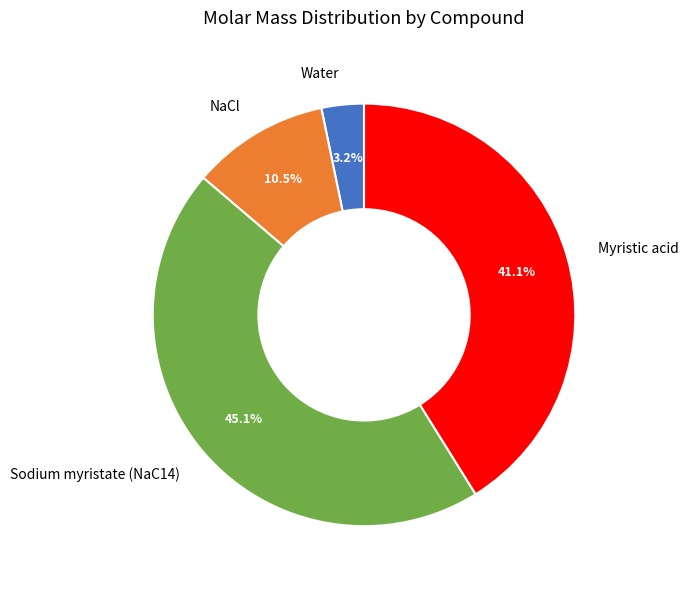

To the nearest percent, what percentage of the pie is Water?

3%